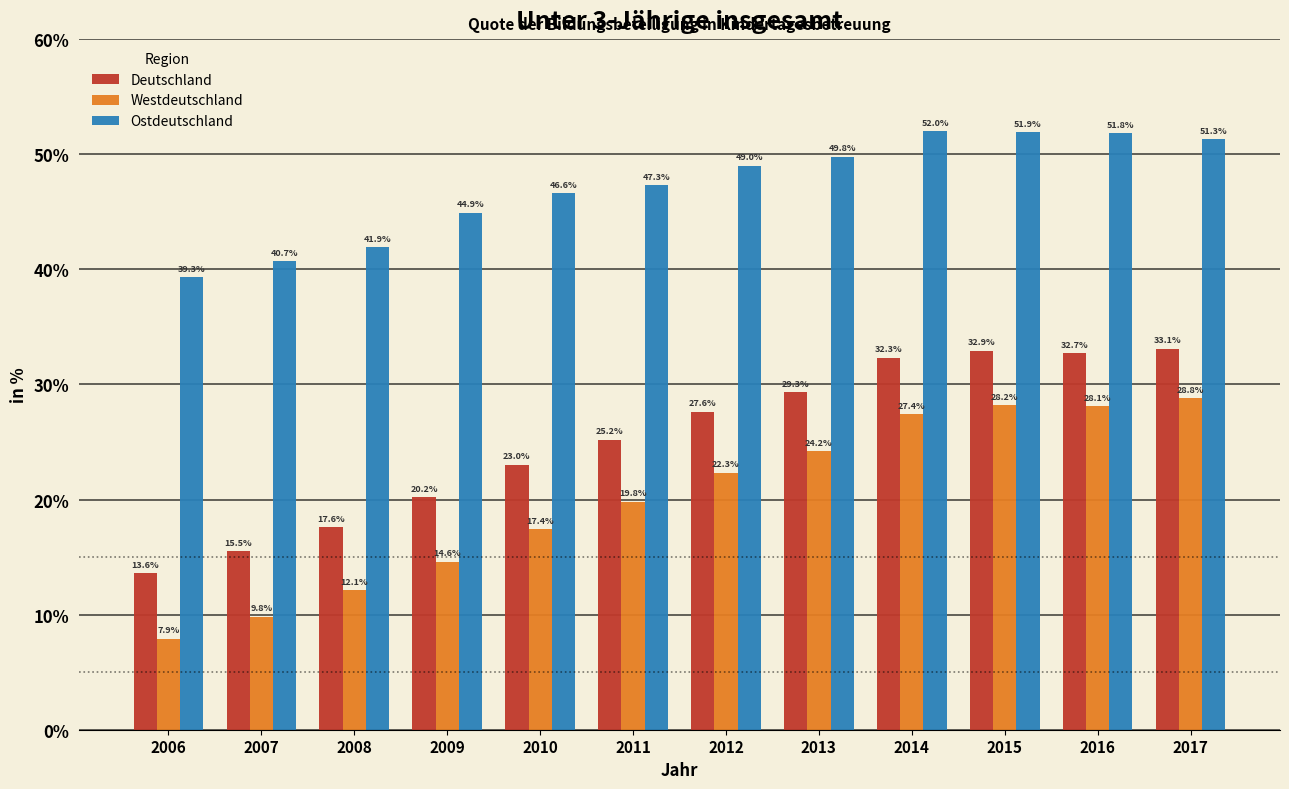

Reading right to left, list all the values displayed in this chart.

Deutschland: 33.1	32.7	32.9	32.3	29.3	27.6	25.2	23.0	20.2	17.6	15.5	13.6
Westdeutschland: 28.8	28.1	28.2	27.4	24.2	22.3	19.8	17.4	14.6	12.1	9.8	7.9
Ostdeutschland: 51.3	51.8	51.9	52.0	49.8	49.0	47.3	46.6	44.9	41.9	40.7	39.3